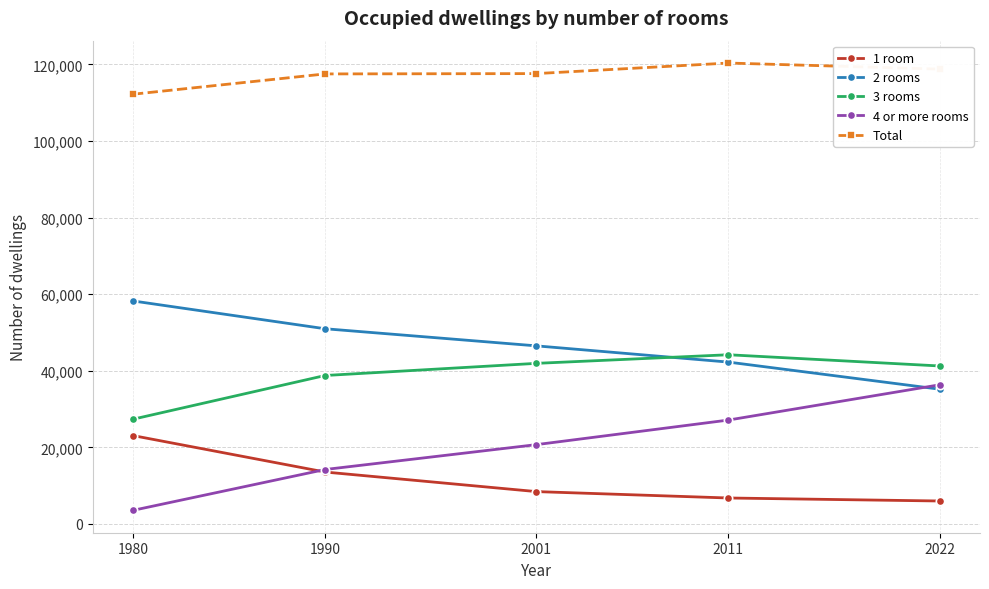

True or false: 2 rooms has a value of 73766 at 2011.

False